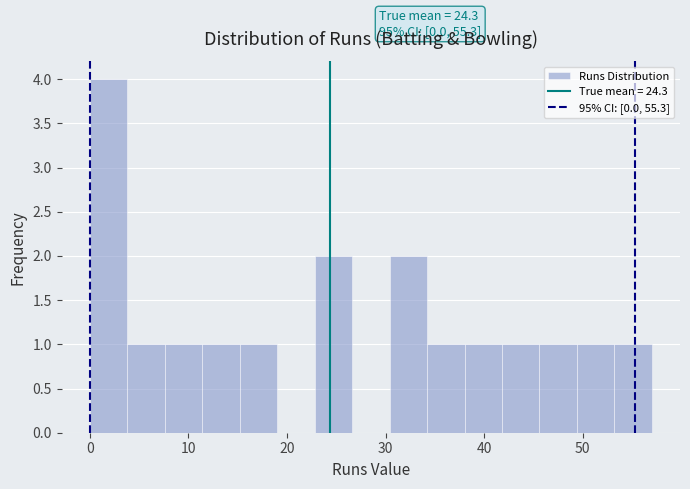

Around what value on the x-axis is the tallest bar? Give the approximate position of its centre, as read against the axis.

2